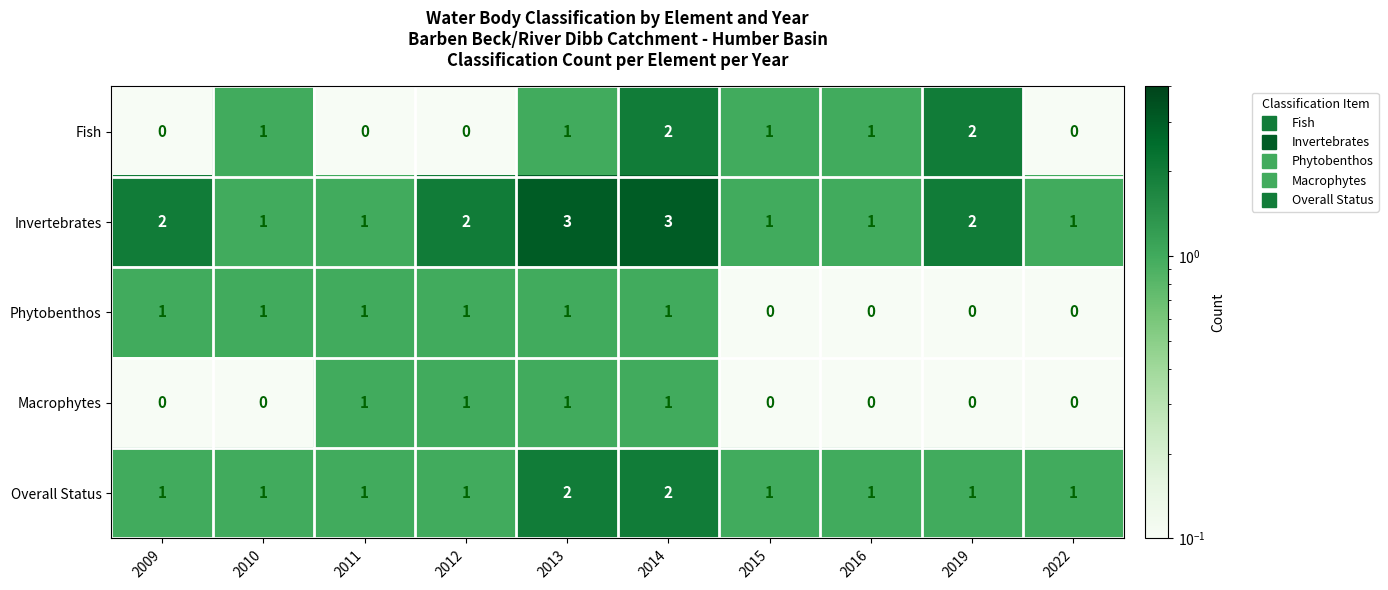

What is the sum of the Invertebrates values at 2010 and 2009?

3